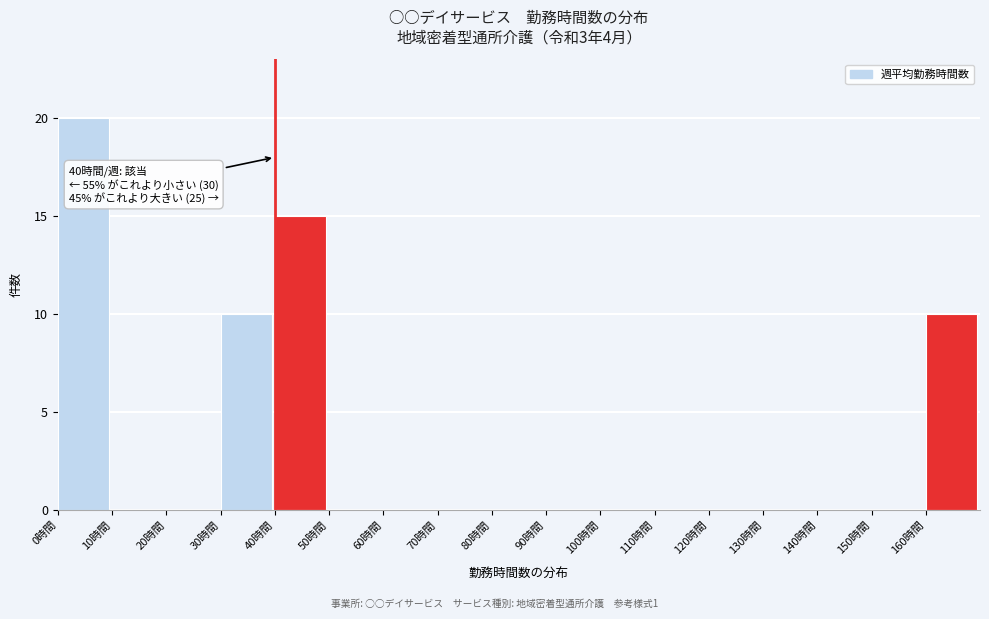

Which range on the x-axis has the tallest bar?

0 to 10